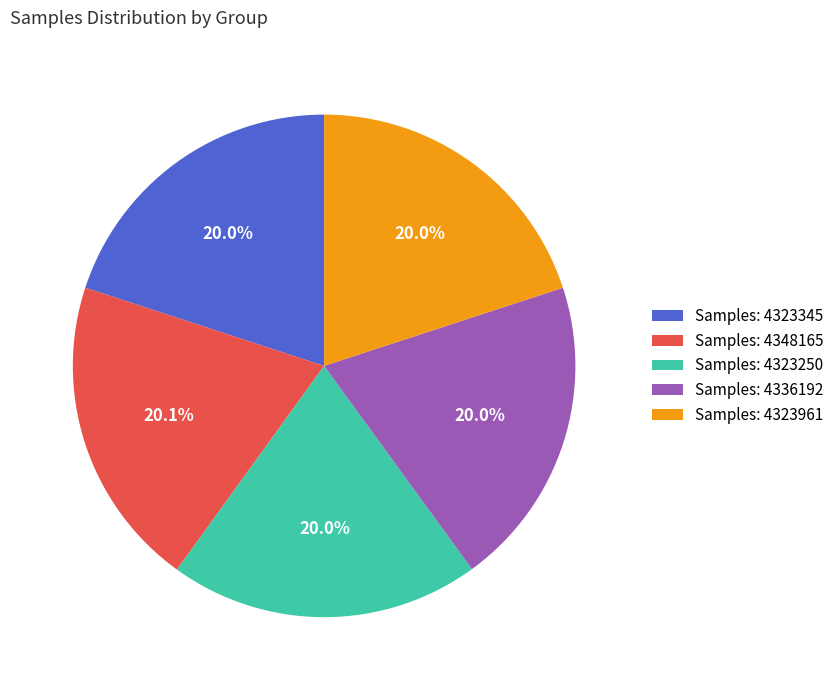

What is the ratio of the value at Samples: 4323345 to the value at Samples: 4348165?

1.0